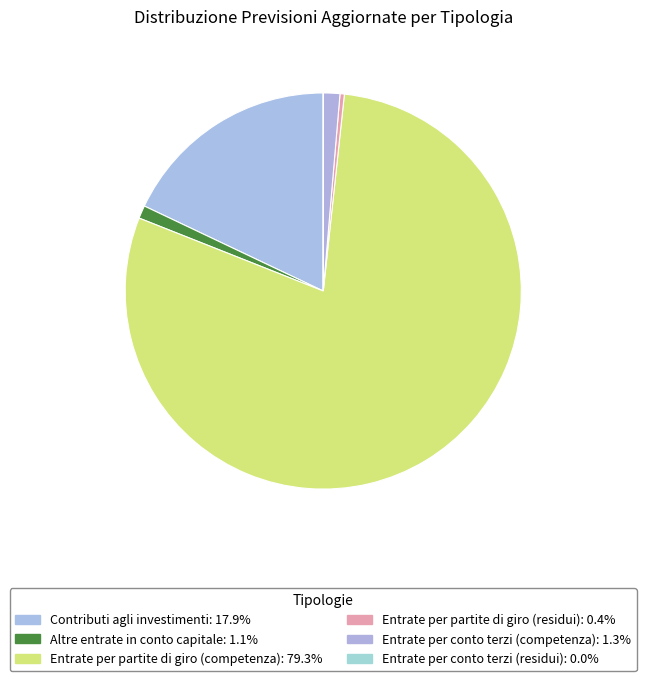

Count the number of slices in the pie.

6